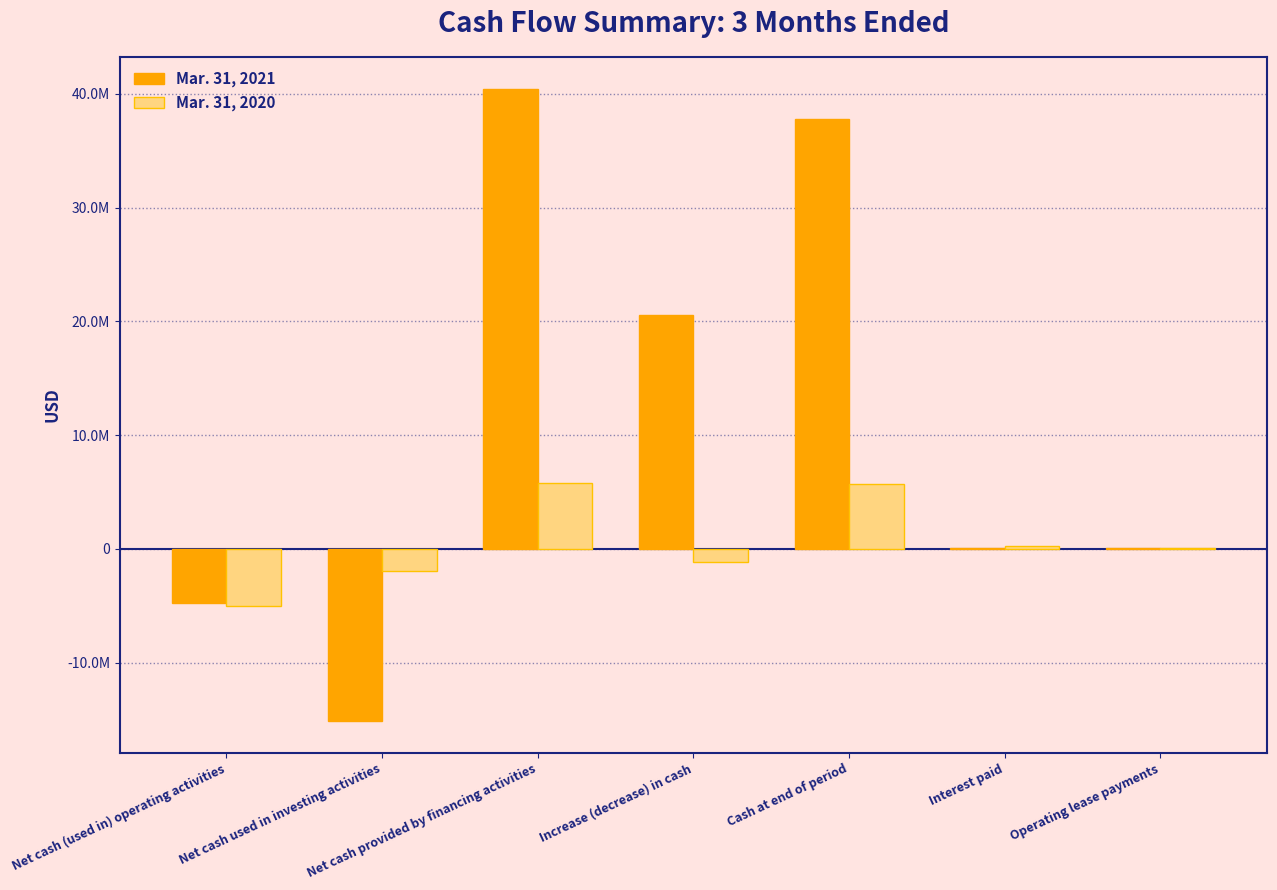

List the series in order of their peak value, highest first.

Mar. 31, 2021, Mar. 31, 2020